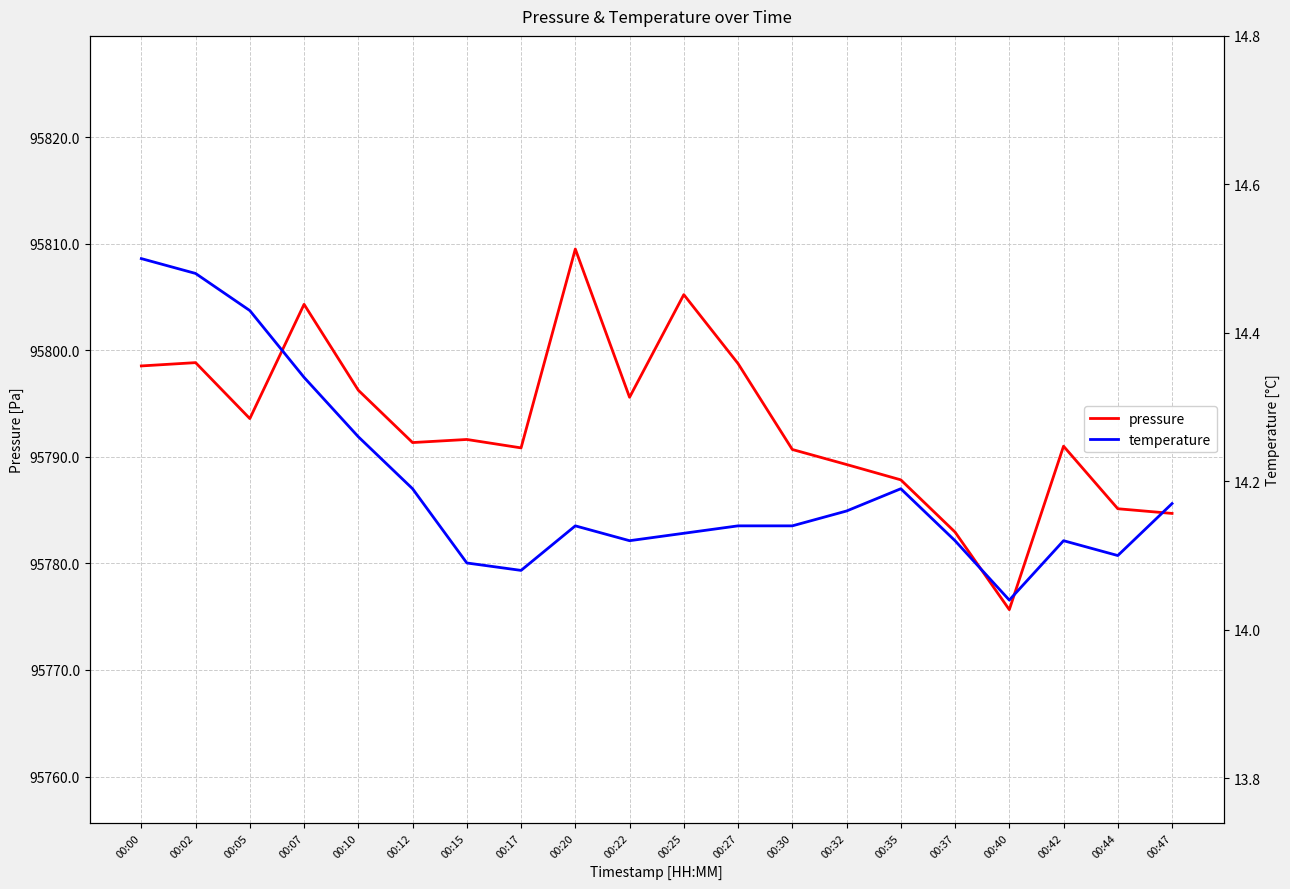

How many values in the pressure series exceed 95791?

11